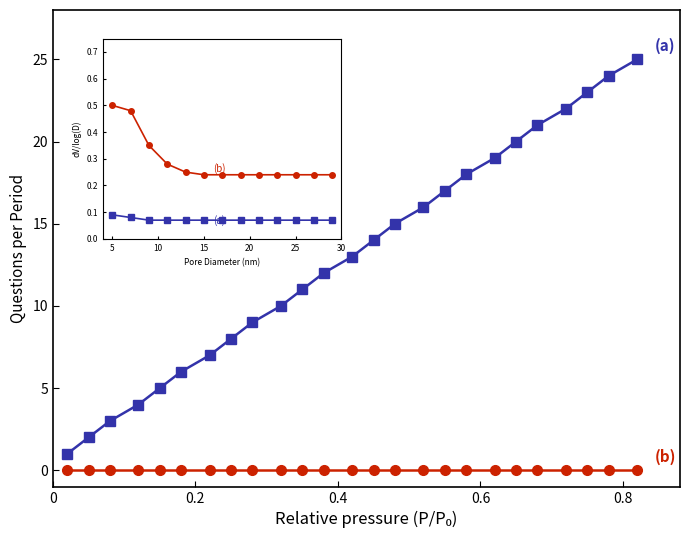

What is the maximum value shown in the chart?

25.0